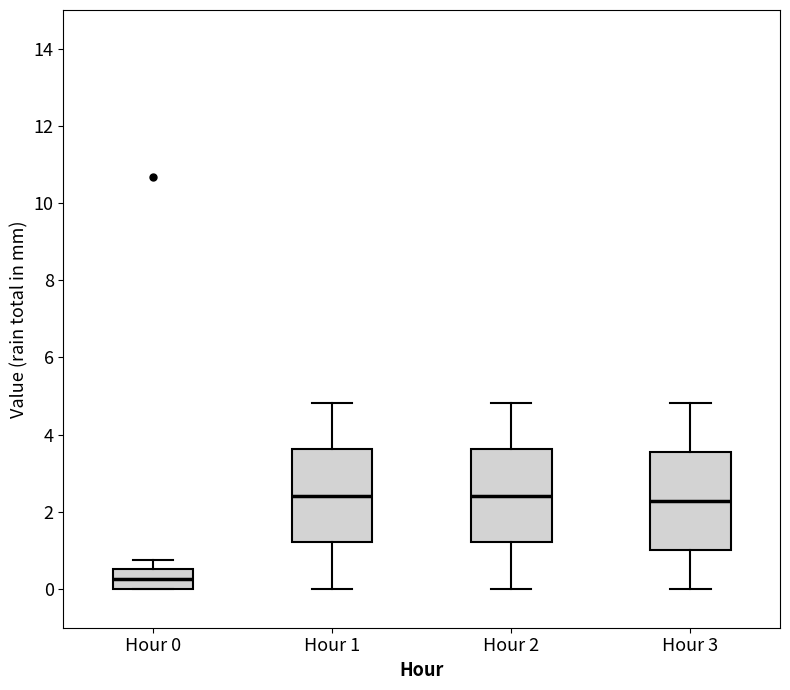

Where does the upper whisker of the box for Hour 3 end on the y-axis? The values are not printed on the chart, so give them approximately, as read against the axis.

4.8